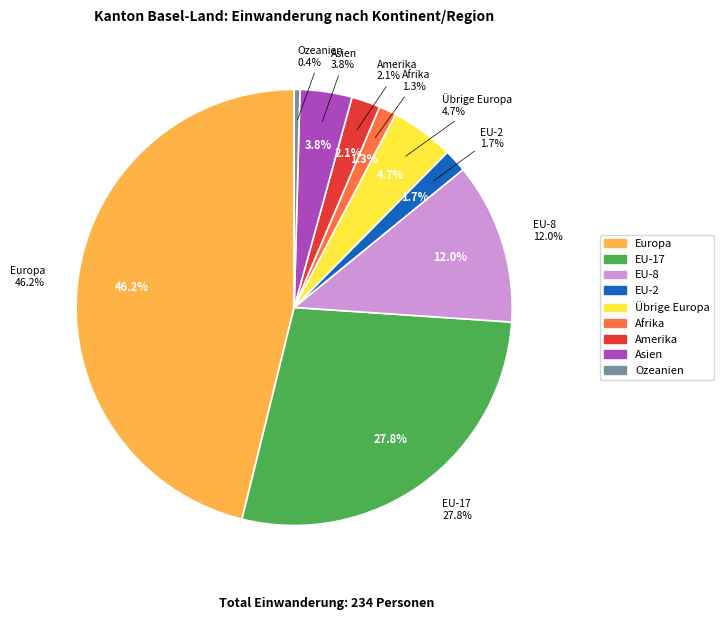

The Europa slice represents 46% of the pie. True or false?

True